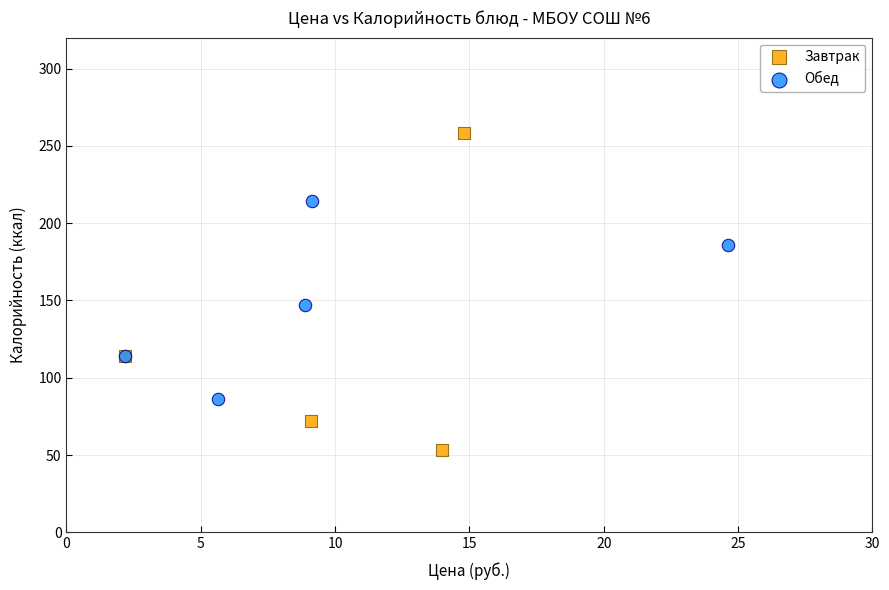

Which series has the largest Y range (max minus min)?

Завтрак